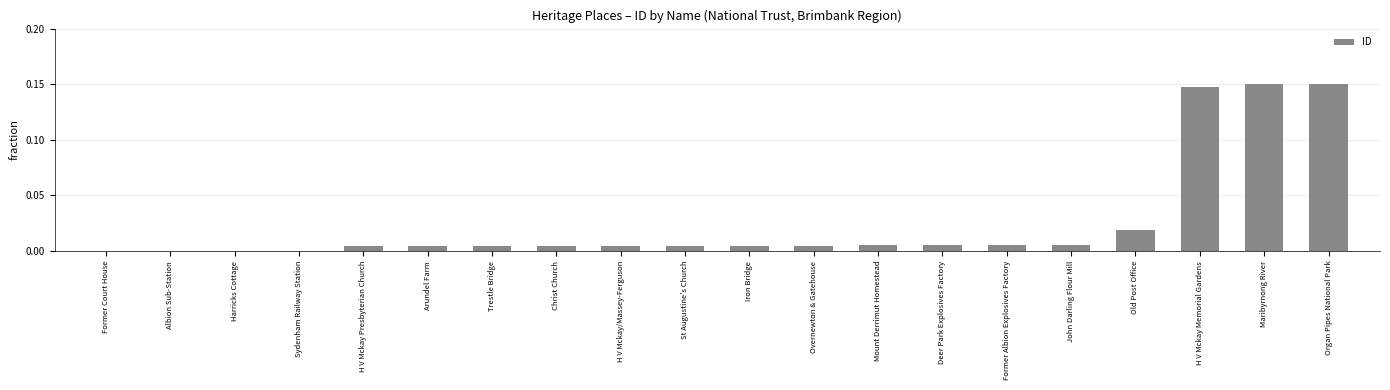

True or false: the data shows 0.0 at St Augustine's Church.

True